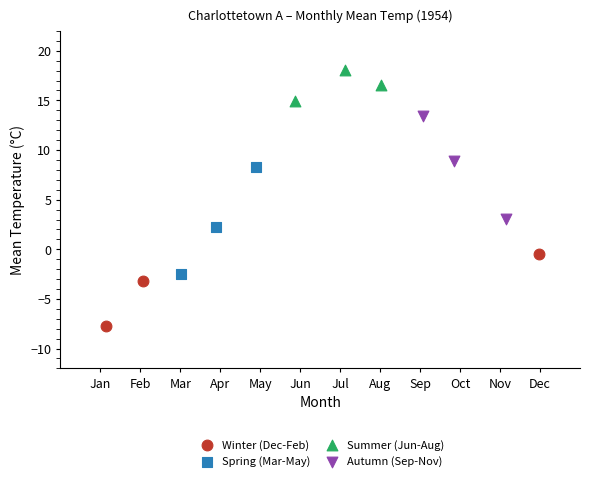

Which series reaches the minimum Y coordinate?

Winter (Dec-Feb)